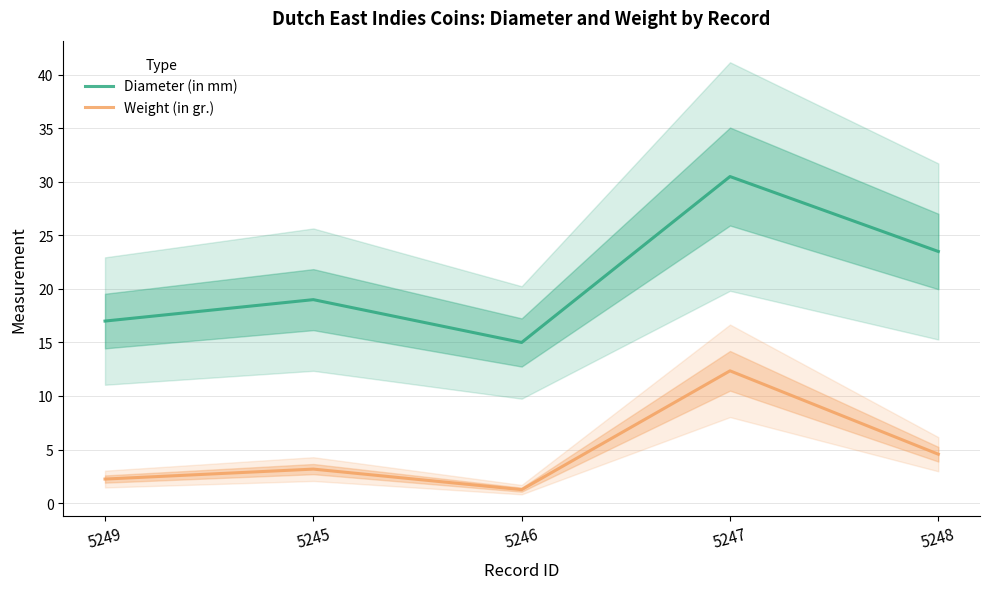

The Diameter (in mm) series shows 54.3 at 5247. True or false?

False